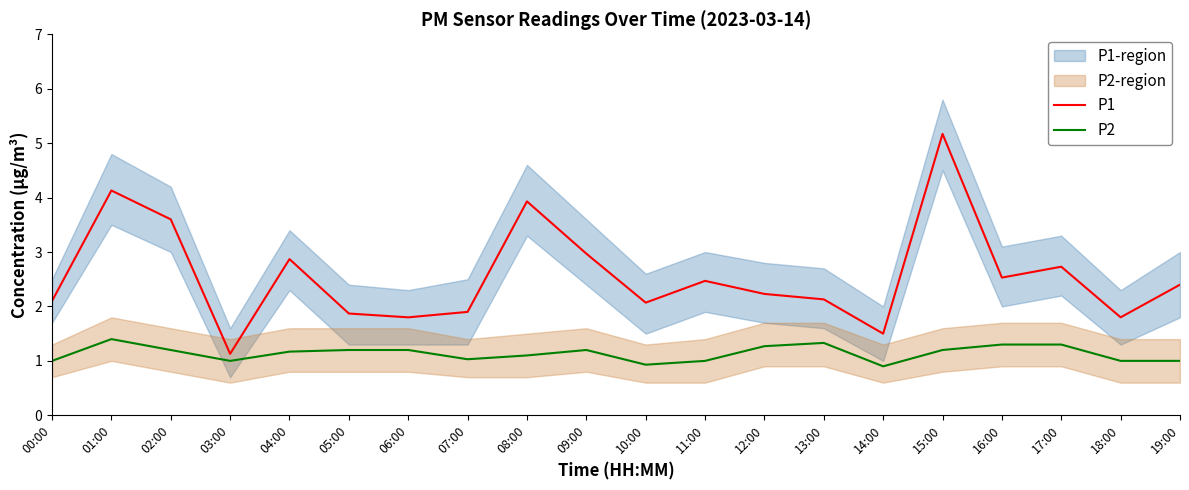

Is it true that P1 equals 2.8 at 13:00?

False